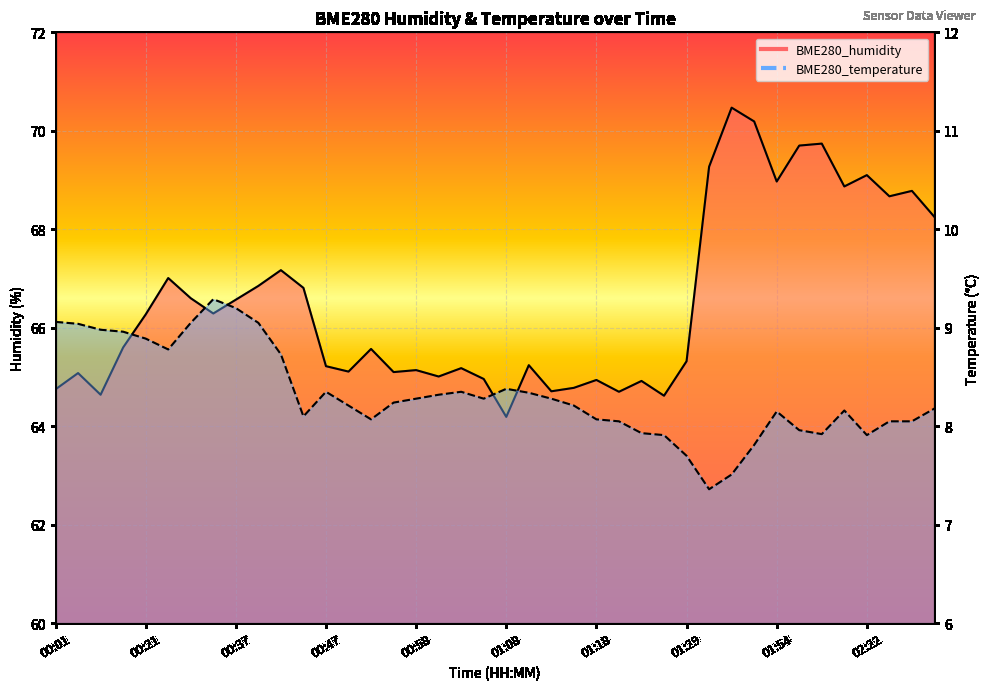

What are all the series names shown in the legend?

BME280_humidity, BME280_temperature